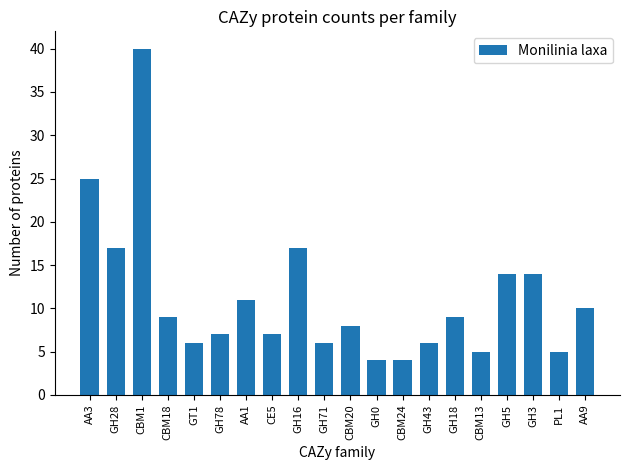

How many series are shown in this chart?

1